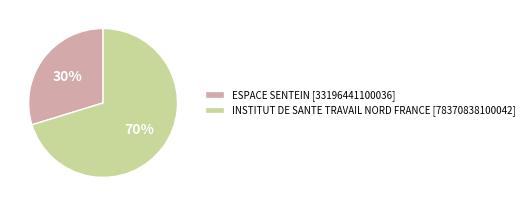

The INSTITUT DE SANTE TRAVAIL NORD FRANCE slice represents 70% of the pie. True or false?

True